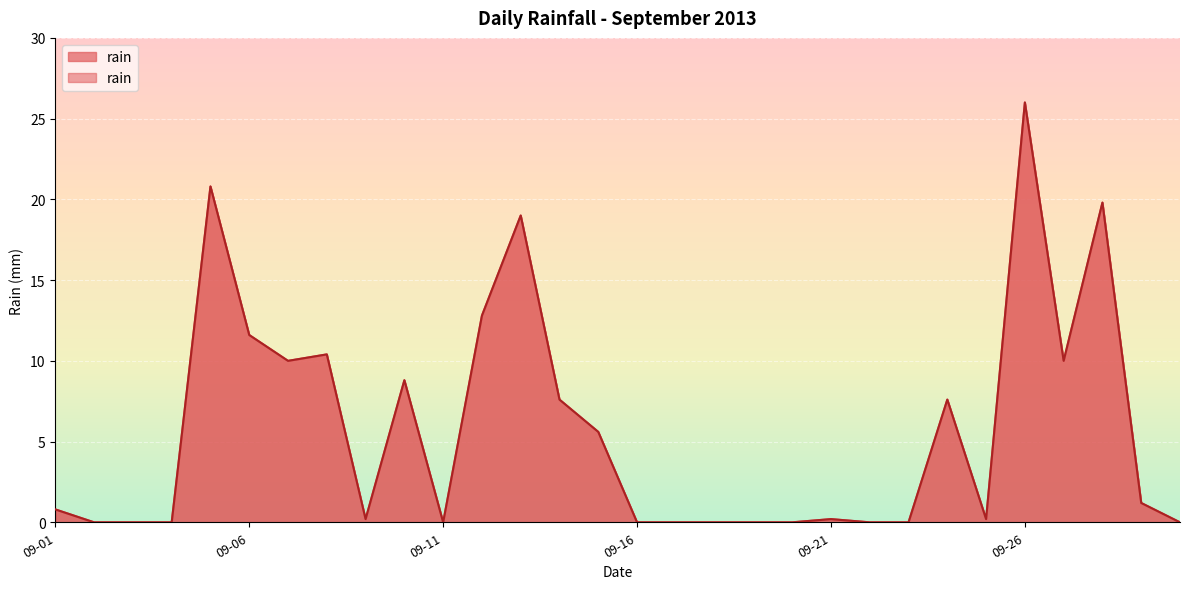

List the labels in order of value, largest first.

2013-09-26, 2013-09-05, 2013-09-28, 2013-09-13, 2013-09-12, 2013-09-06, 2013-09-08, 2013-09-07, 2013-09-27, 2013-09-10, 2013-09-14, 2013-09-24, 2013-09-15, 2013-09-29, 2013-09-01, 2013-09-09, 2013-09-21, 2013-09-25, 2013-09-02, 2013-09-03, 2013-09-04, 2013-09-11, 2013-09-16, 2013-09-17, 2013-09-18, 2013-09-19, 2013-09-20, 2013-09-22, 2013-09-23, 2013-09-30